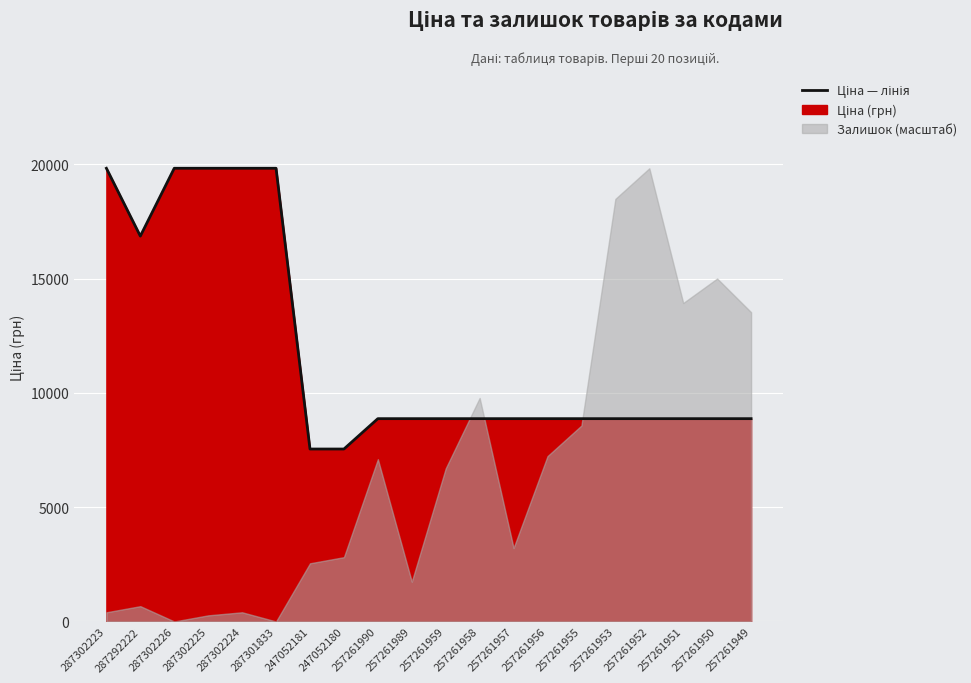

The chart shows a value of 8874.6 at 257261953. True or false?

True